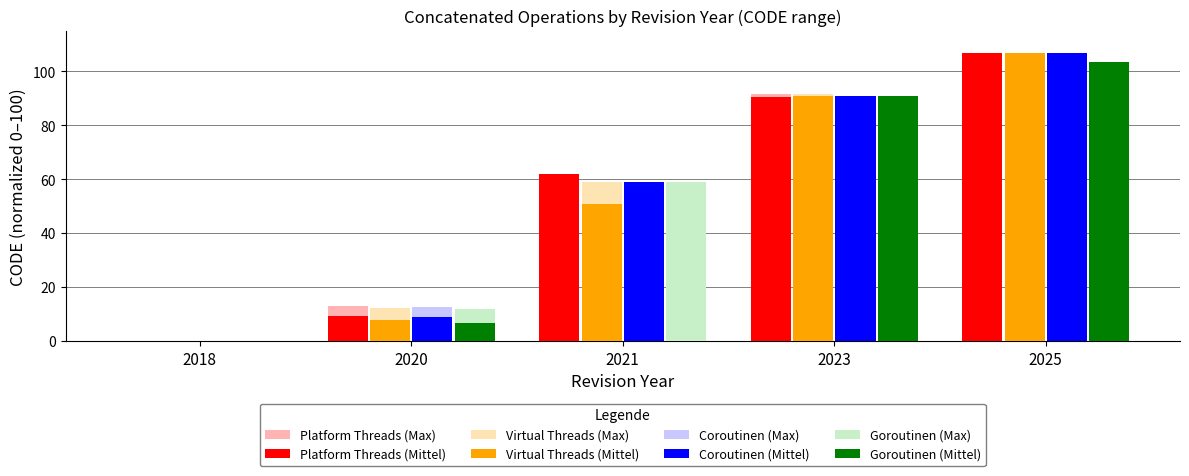

Which series changed the most between 2021 and 2023?

Goroutinen (Mittel)